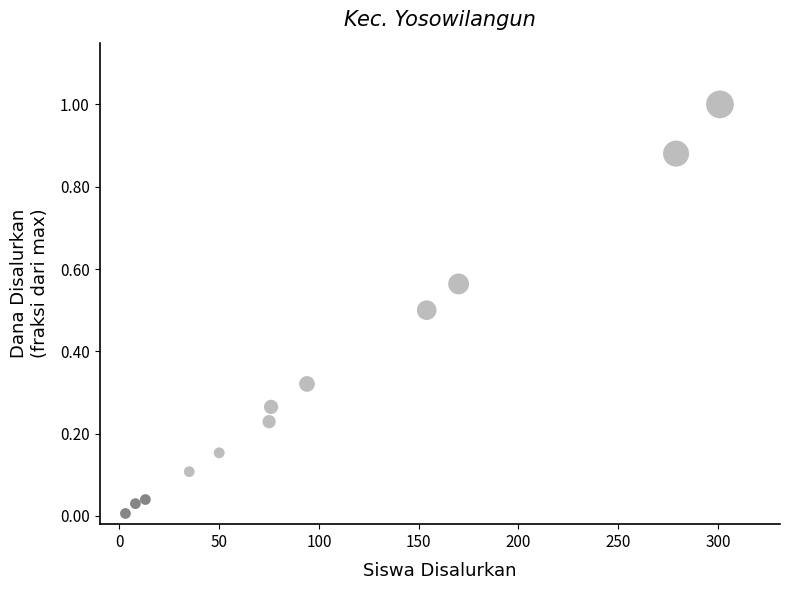

What is the range of Y values (max minus min)?

1.0